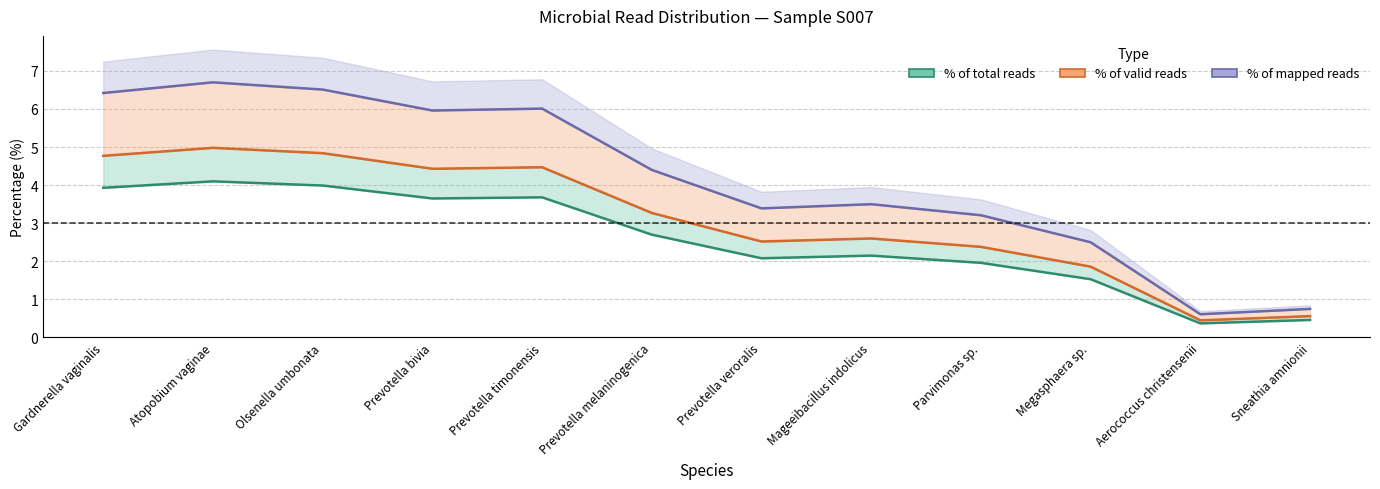

The value of % of valid reads at Prevotella melaninogenica is 3.3. True or false?

True